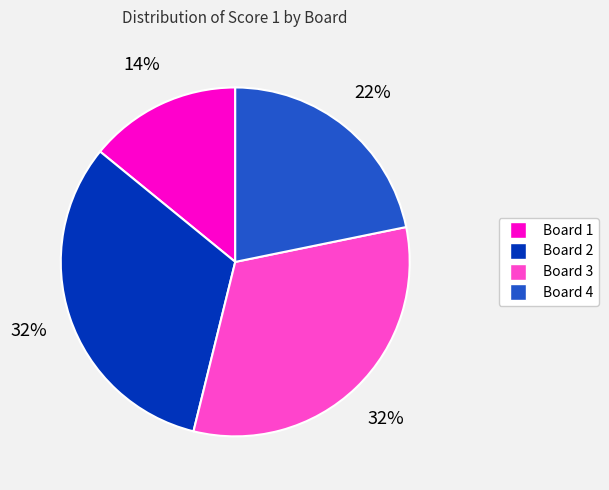

To the nearest percent, what is the difference between the largest and smallest slice percentages?

18%